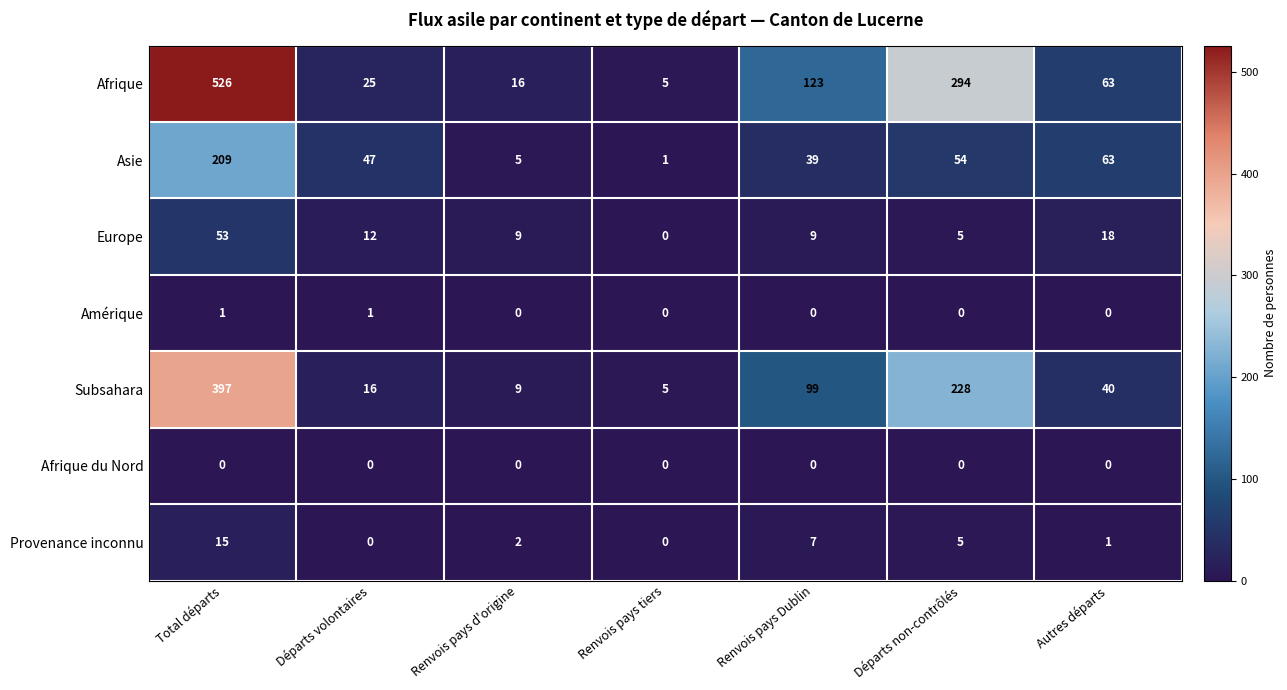

What is the sum of the Provenance inconnu values at Renvois pays Dublin and Départs non-contrôlés?

12